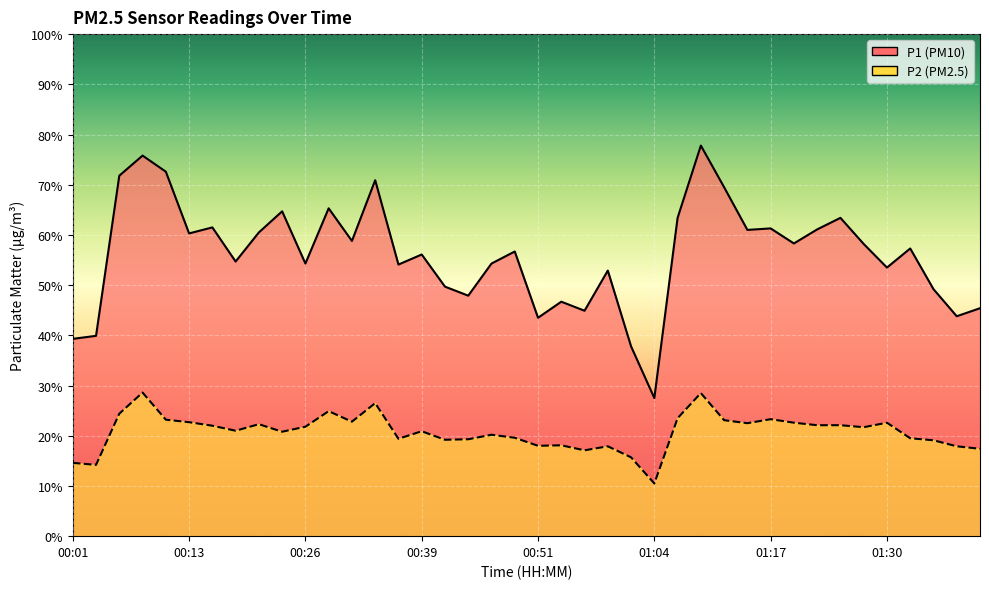

Which series has the widest spread of values?

P1